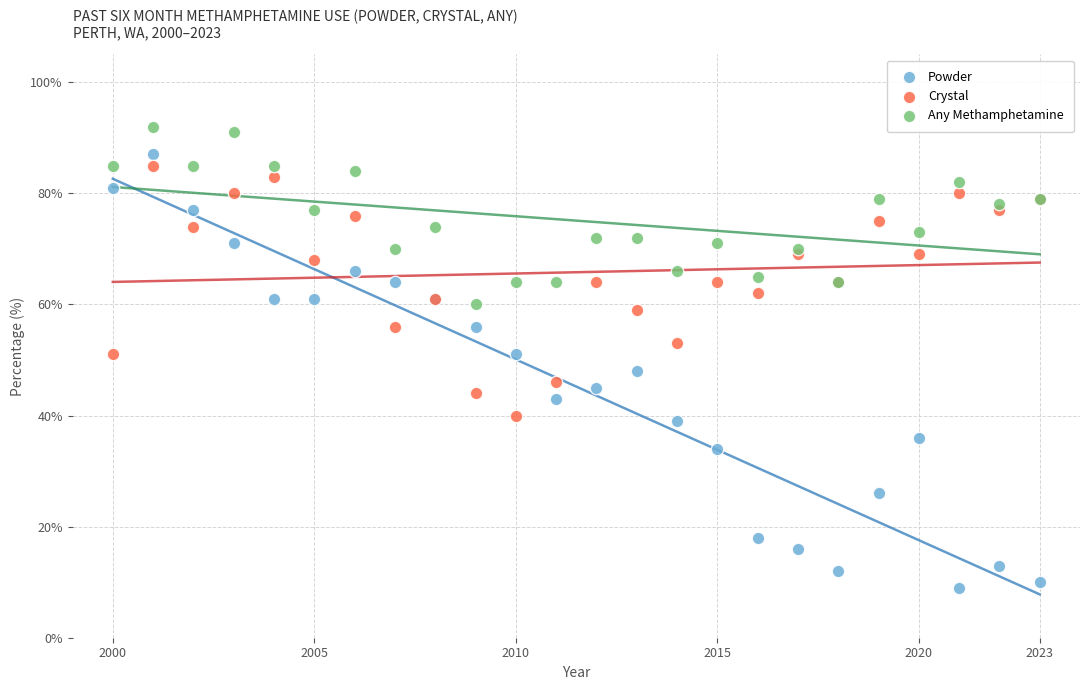

Which series reaches the maximum Y coordinate?

Any Methamphetamine